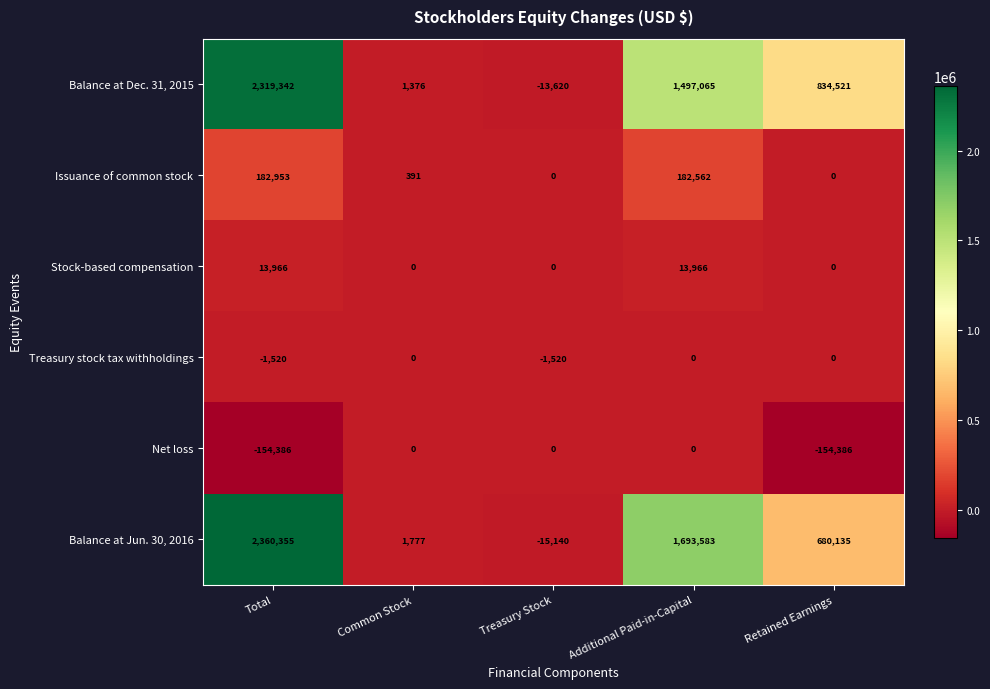

Where is Issuance of common stock nearest to the value 91476?

Common Stock